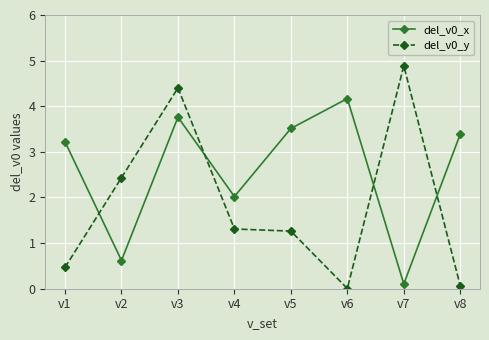

Where is the first local maximum for del_v0_y?

v3